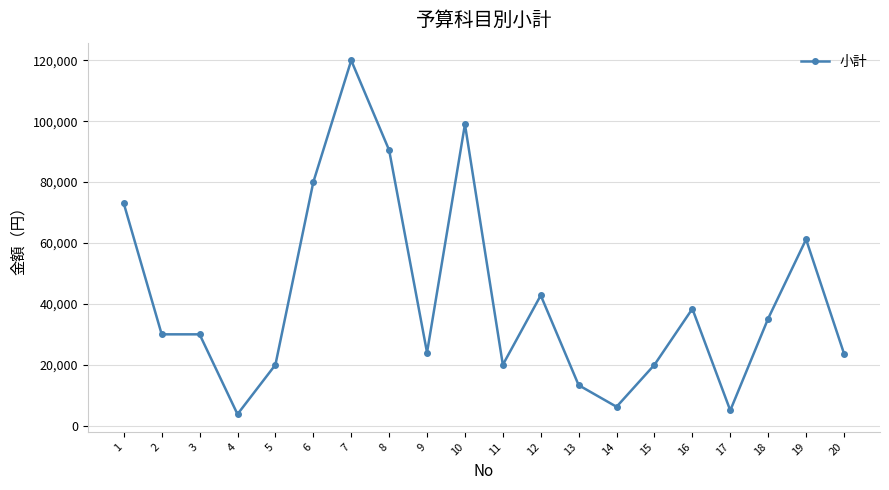

What is the sum of the values at 12 and 16?

81200